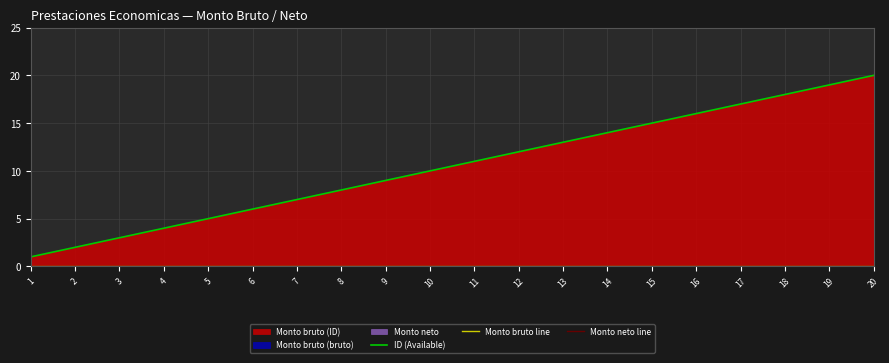

Is it true that ID (Available) equals 4 at 4?

True